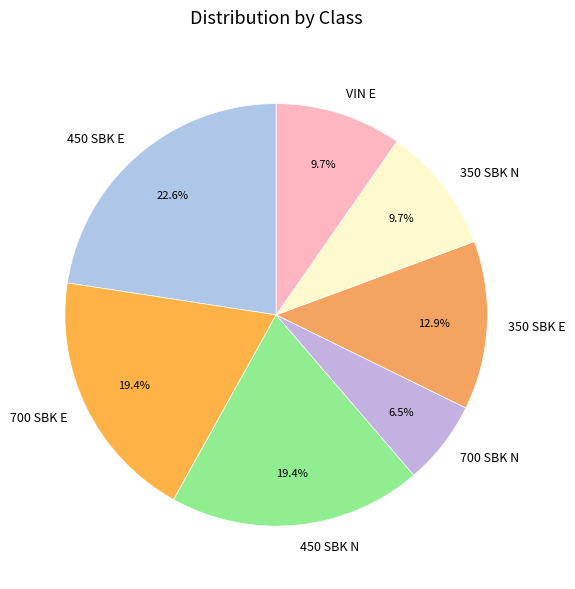

Is there a majority slice in this chart?

No